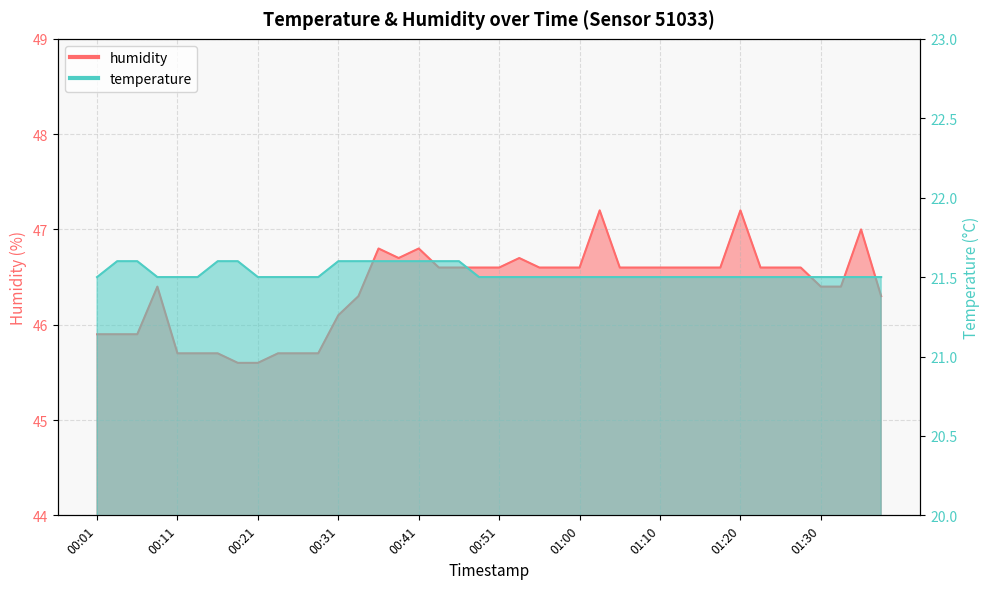

Which series has the widest spread of values?

humidity